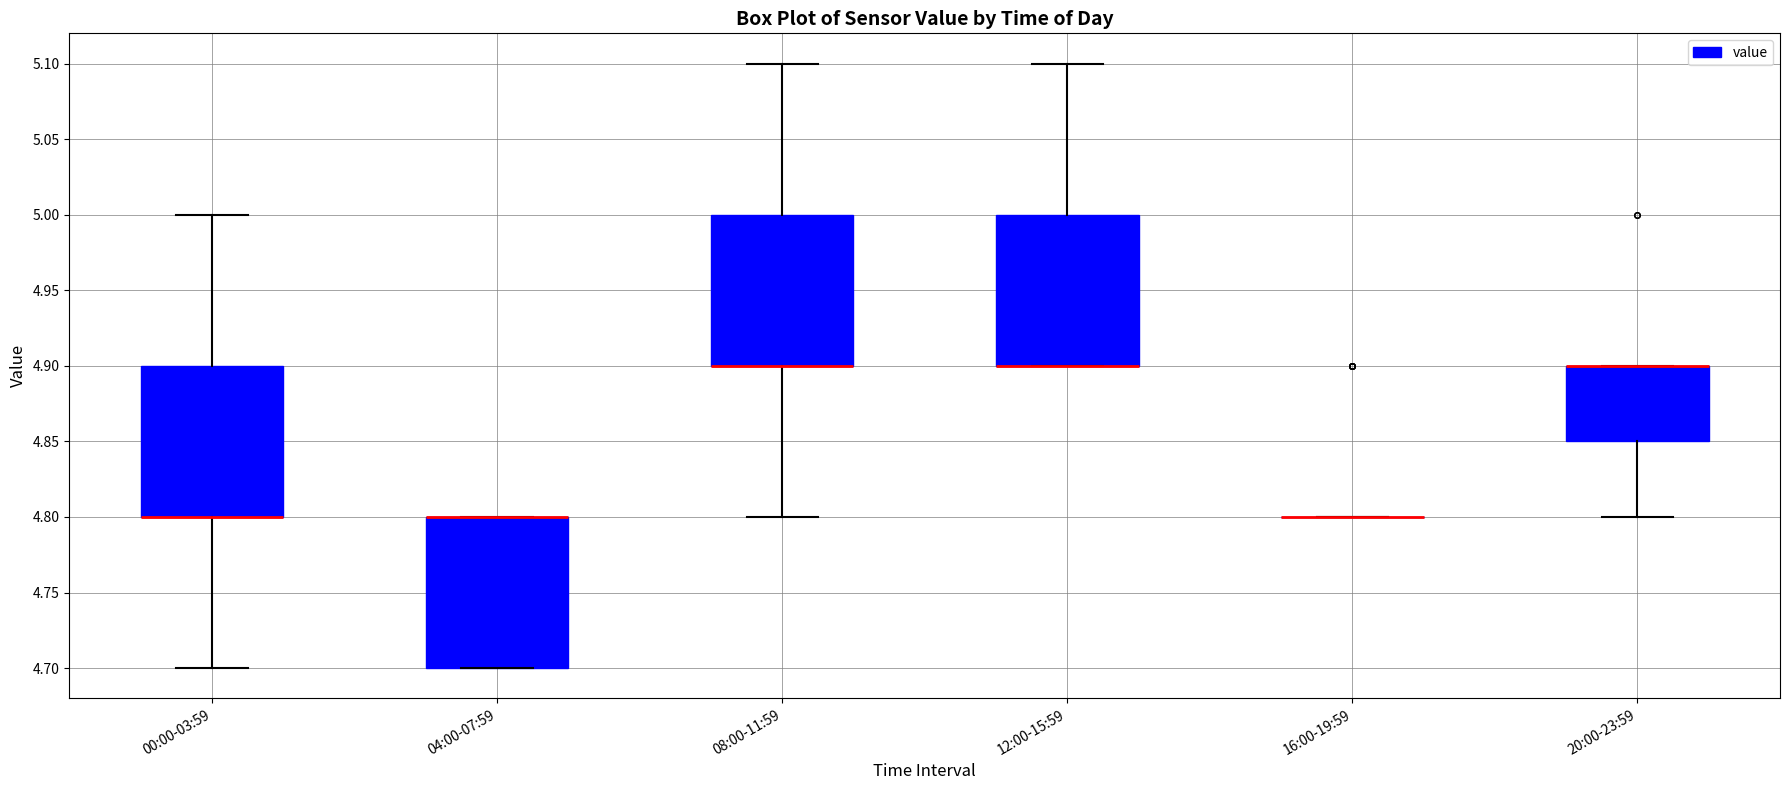

Reading left to right, read every box against the y-axis: the position of its median line, the range the box covers, and the ends of its whiskers. The values are not printed on the chart, so give them approximately, as read against the axis.

00:00-03:59: median 4.80 (drawn on the box's lower edge), box 4.80 to 4.90, whiskers 4.70 to 5.00
04:00-07:59: median 4.80 (drawn on the box's upper edge), box 4.70 to 4.80, whiskers 4.70 to 4.80
08:00-11:59: median 4.90 (drawn on the box's lower edge), box 4.90 to 5.00, whiskers 4.80 to 5.10
12:00-15:59: median 4.90 (drawn on the box's lower edge), box 4.90 to 5.00, whiskers 4.90 to 5.10
16:00-19:59: box collapsed to a line at 4.80, whiskers 4.80 to 4.80
20:00-23:59: median 4.90 (drawn on the box's upper edge), box 4.85 to 4.90, whiskers 4.80 to 4.90